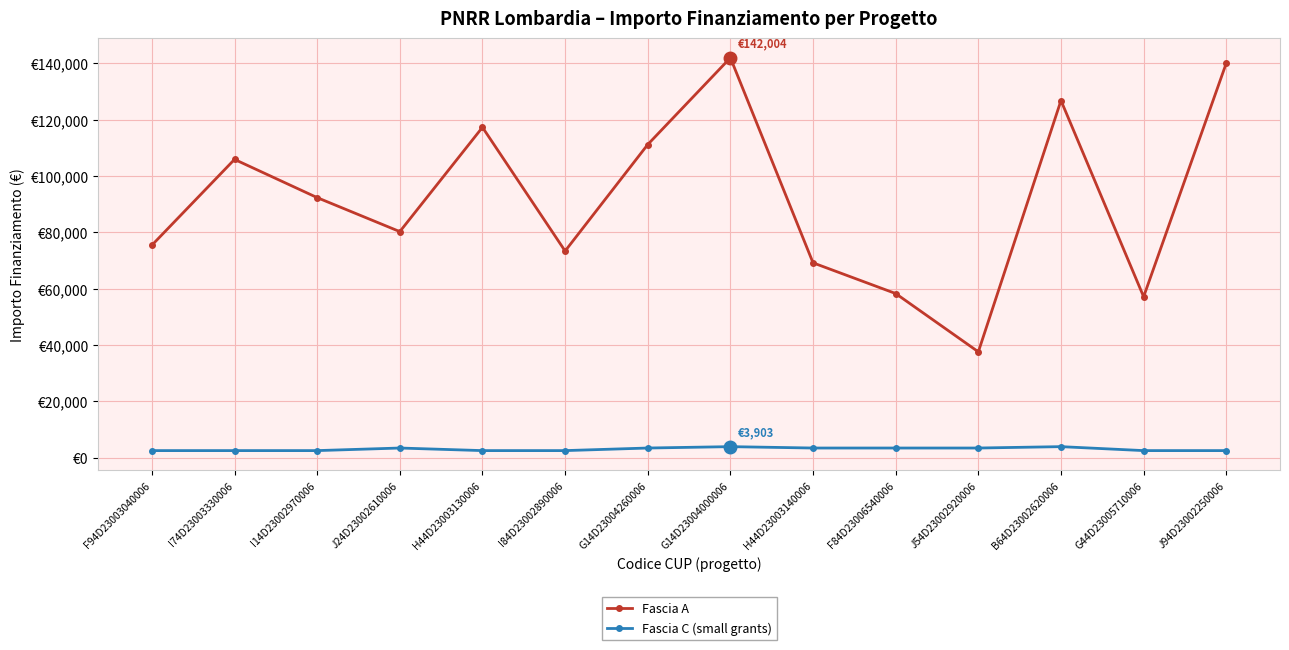

What is the label of the 11th point from the left?

J54D23002920006